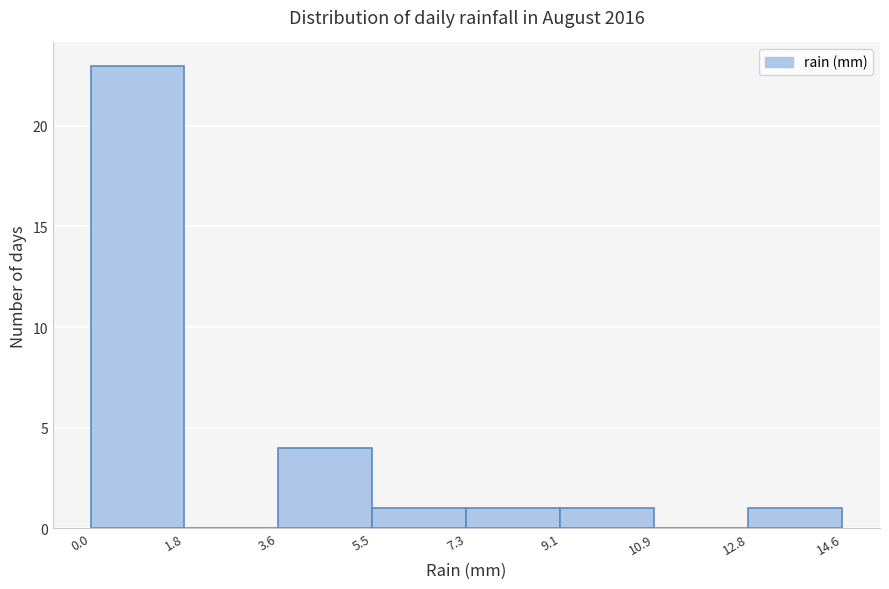

Reading left to right, list every bar in this chart as the range it spans on the x-axis followed by its height. The values are not printed on the chart, so give them approximately, as read against the axis.

0.0 to 1.8: 23
1.8 to 3.6: 0
3.6 to 5.5: 4
5.5 to 7.3: 1
7.3 to 9.1: 1
9.1 to 10.9: 1
10.9 to 12.8: 0
12.8 to 14.6: 1